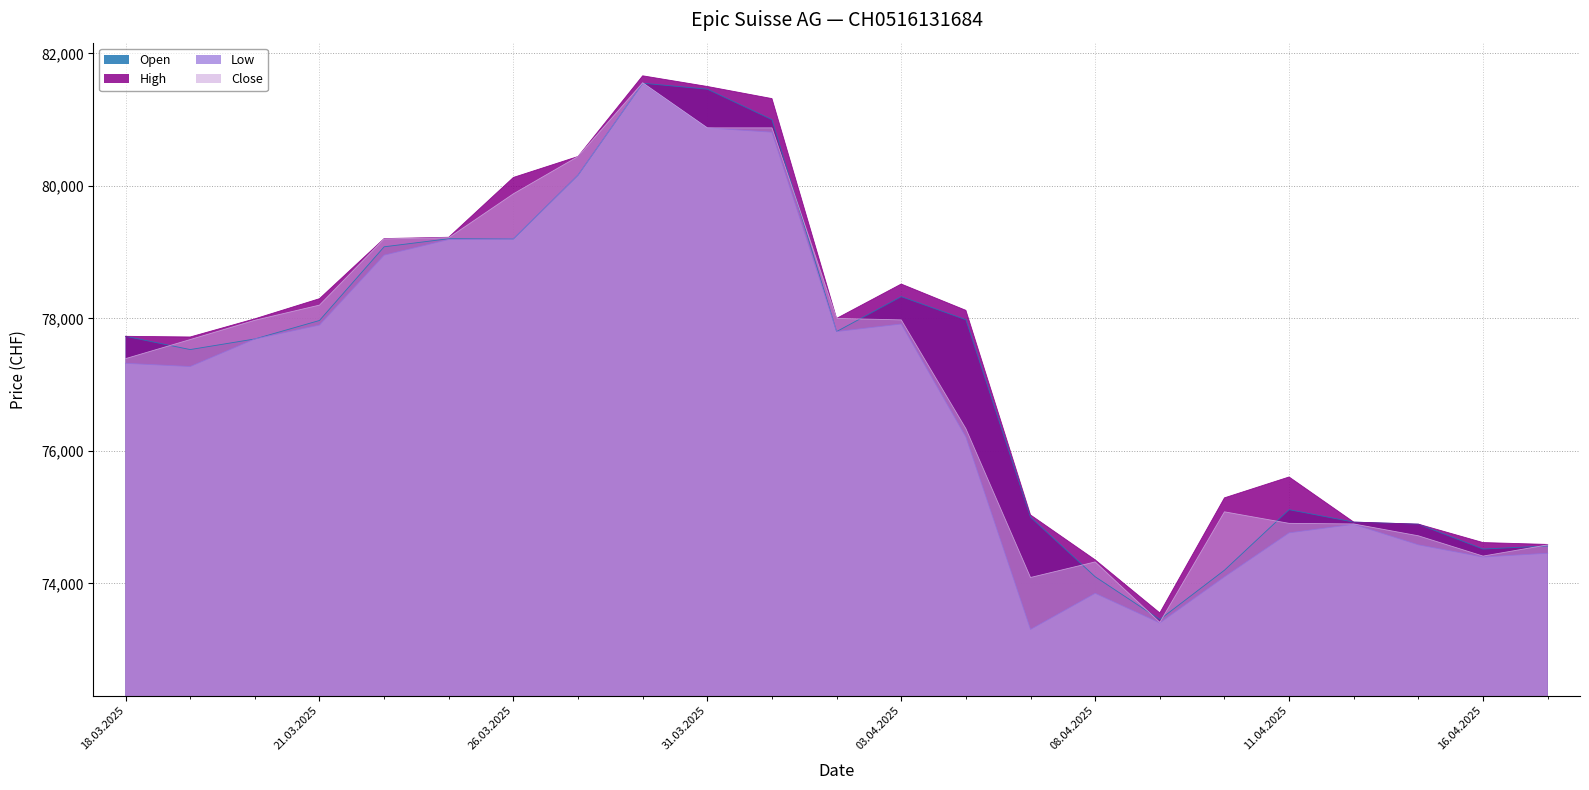

List the series in order of their peak value, highest first.

High, Close, Open, Low